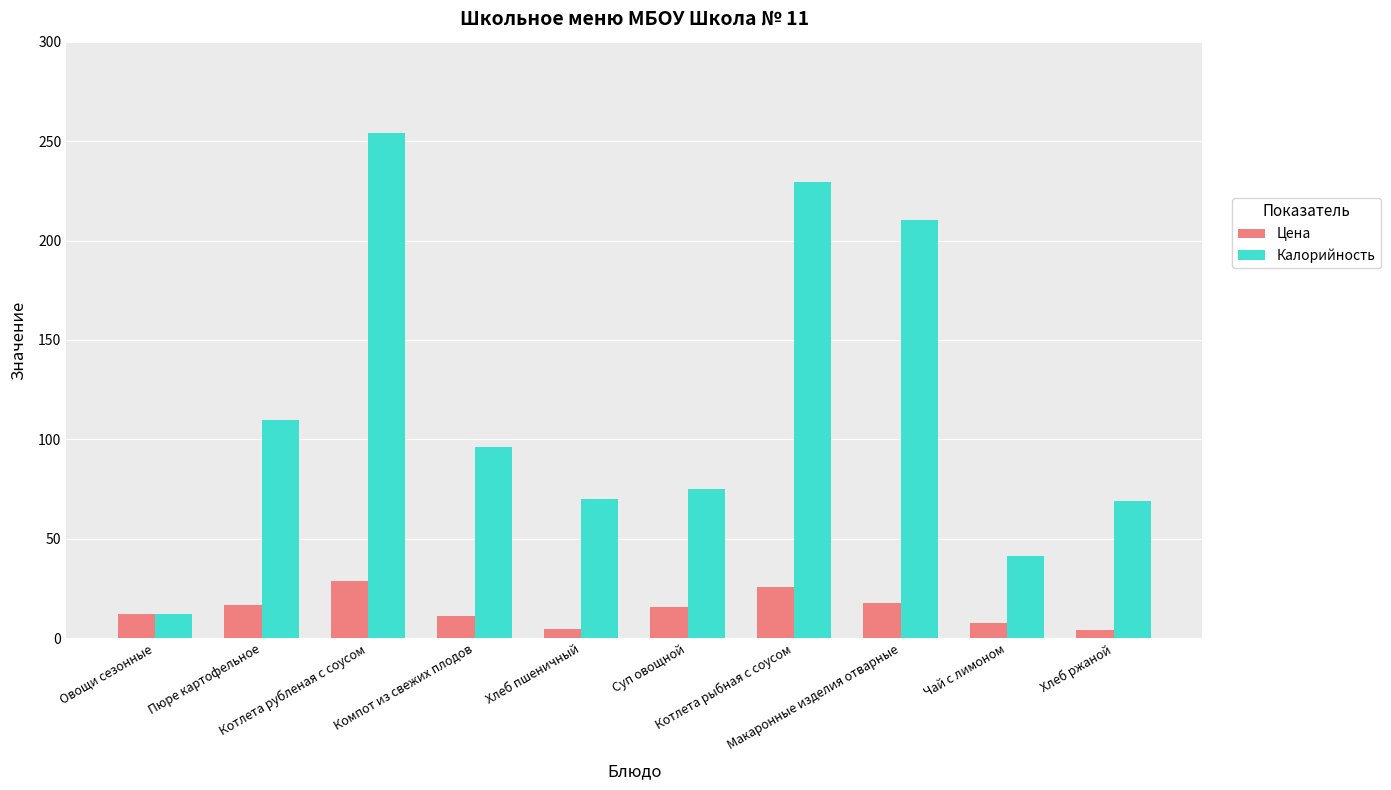

Which series has the widest spread of values?

Калорийность